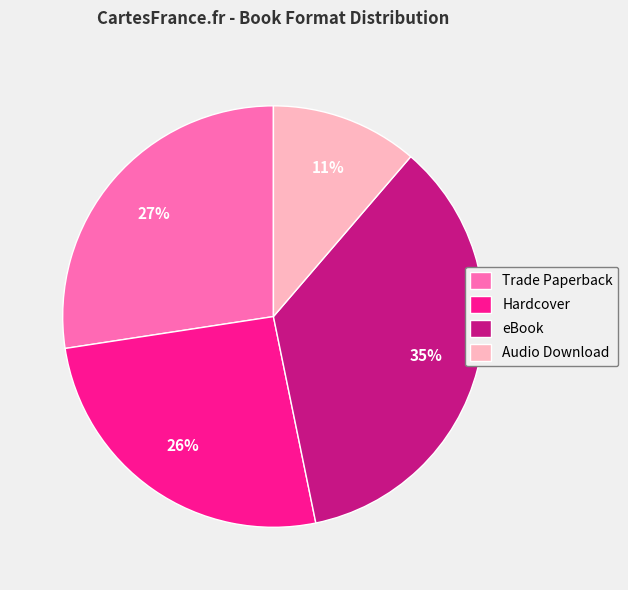

To the nearest percent, what is the average slice percentage?

25%